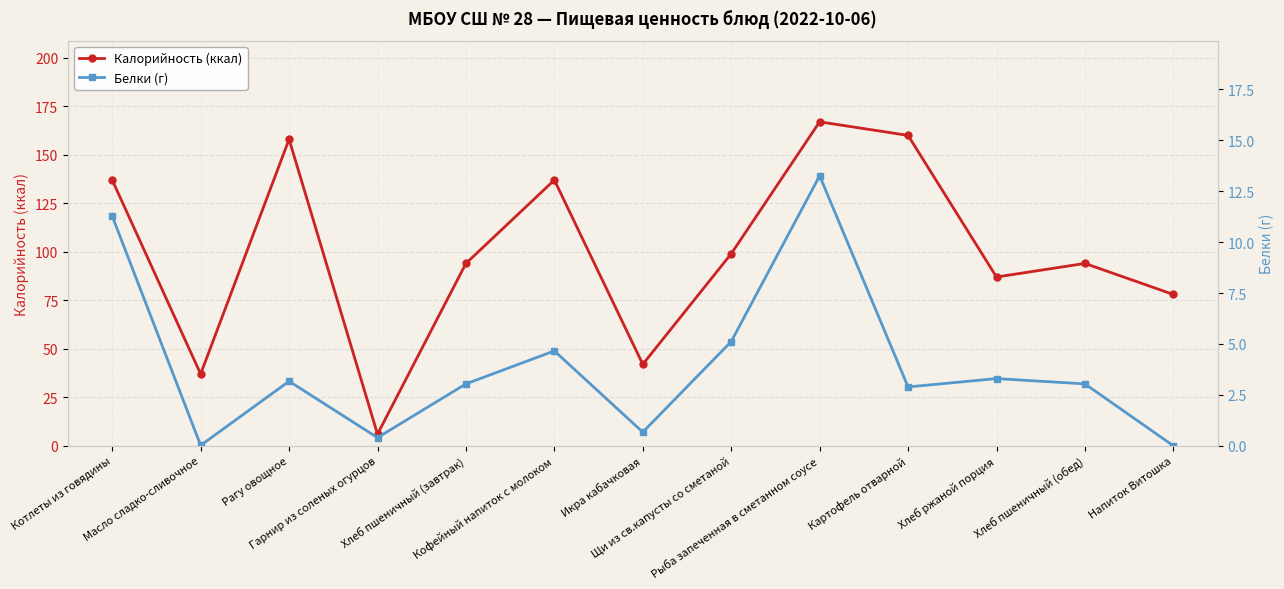

Is it true that Белки (г) equals 2.1 at Хлеб ржаной порция?

False